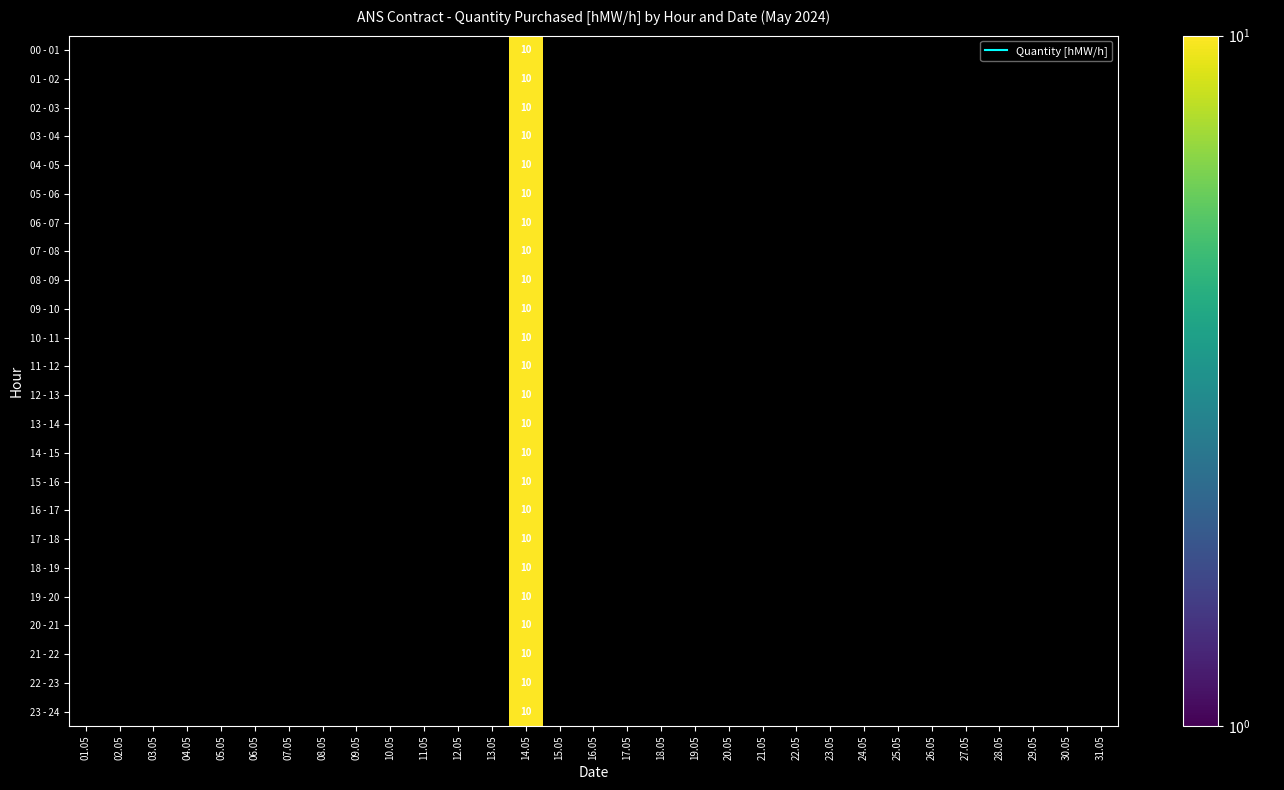

At which category does the chart reach its peak across all series?

14.05